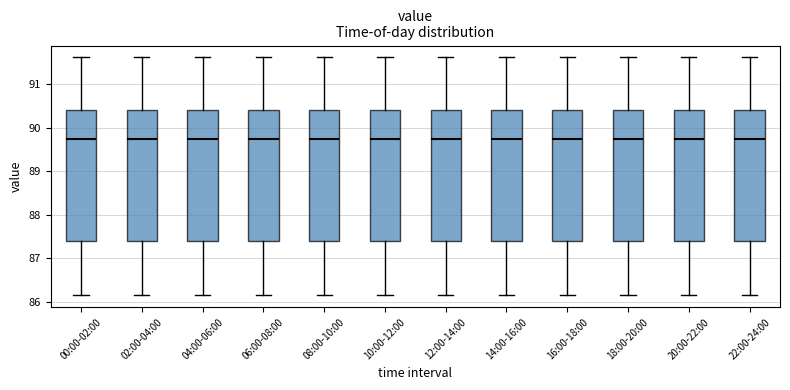

Reading left to right, read every box against the y-axis: the position of its median line, the range the box covers, and the ends of its whiskers. The values are not printed on the chart, so give them approximately, as read against the axis.

00:00-02:00: median 89.7, box 87.4 to 90.4, whiskers 86.2 to 91.6
02:00-04:00: median 89.7, box 87.4 to 90.4, whiskers 86.2 to 91.6
04:00-06:00: median 89.7, box 87.4 to 90.4, whiskers 86.2 to 91.6
06:00-08:00: median 89.7, box 87.4 to 90.4, whiskers 86.2 to 91.6
08:00-10:00: median 89.7, box 87.4 to 90.4, whiskers 86.2 to 91.6
10:00-12:00: median 89.7, box 87.4 to 90.4, whiskers 86.2 to 91.6
12:00-14:00: median 89.7, box 87.4 to 90.4, whiskers 86.2 to 91.6
14:00-16:00: median 89.7, box 87.4 to 90.4, whiskers 86.2 to 91.6
16:00-18:00: median 89.7, box 87.4 to 90.4, whiskers 86.2 to 91.6
18:00-20:00: median 89.7, box 87.4 to 90.4, whiskers 86.2 to 91.6
20:00-22:00: median 89.7, box 87.4 to 90.4, whiskers 86.2 to 91.6
22:00-24:00: median 89.7, box 87.4 to 90.4, whiskers 86.2 to 91.6